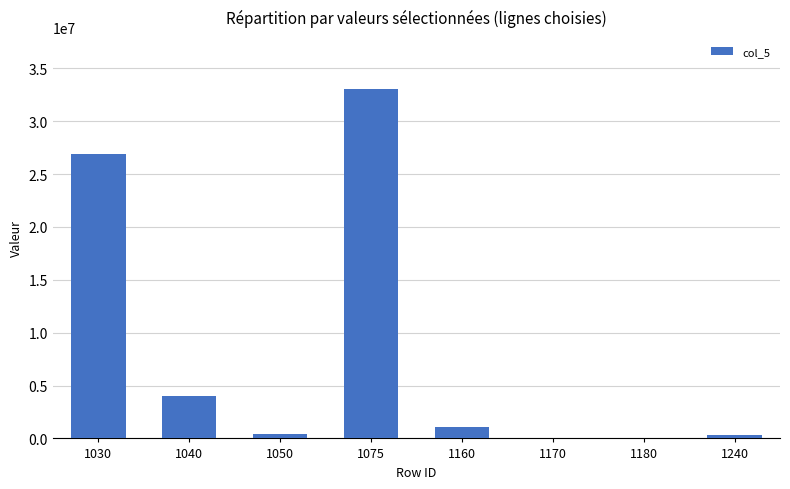

Which has a higher value, 1030 or 1180?

1030